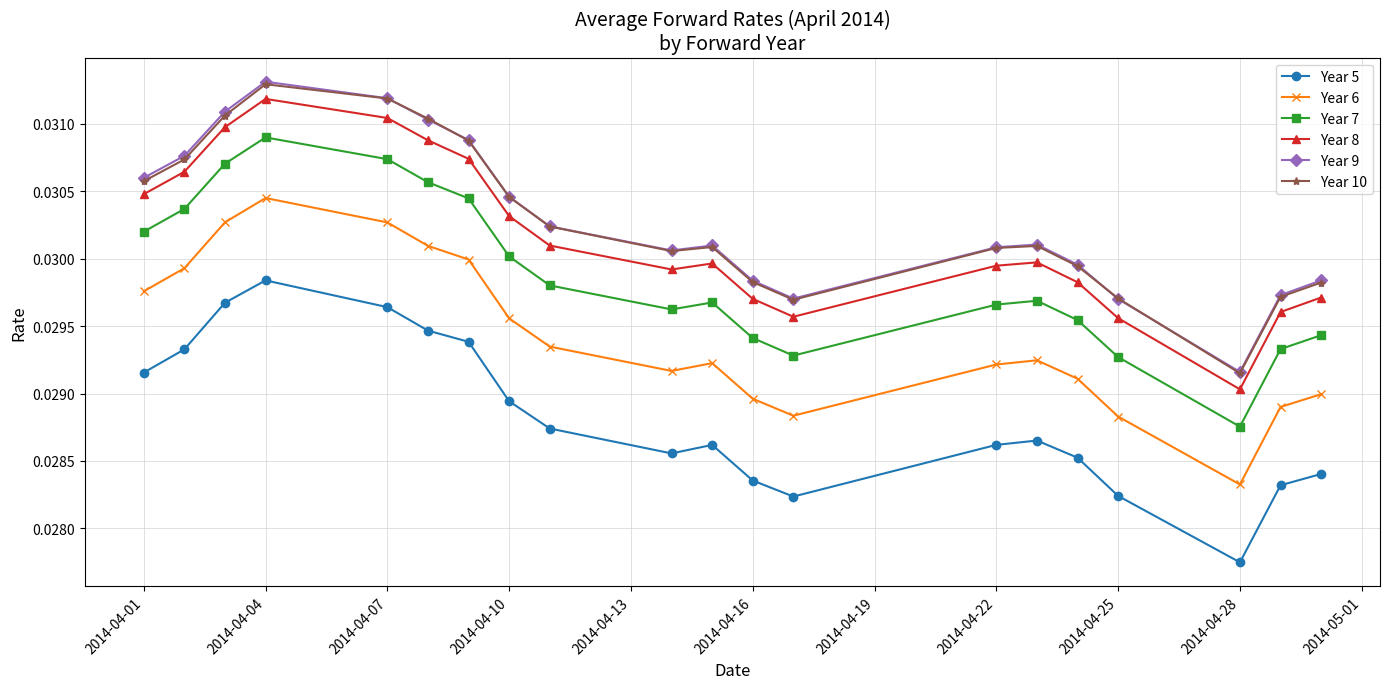

Count the Year 6 values in the range 0 to 1.

20